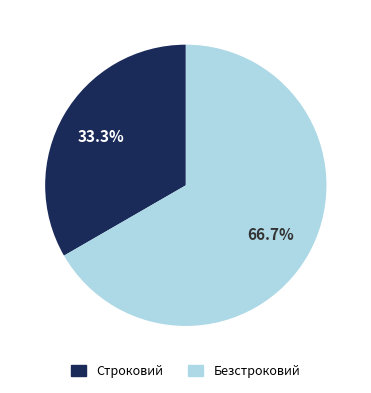

To the nearest percent, what is the average slice percentage?

50%